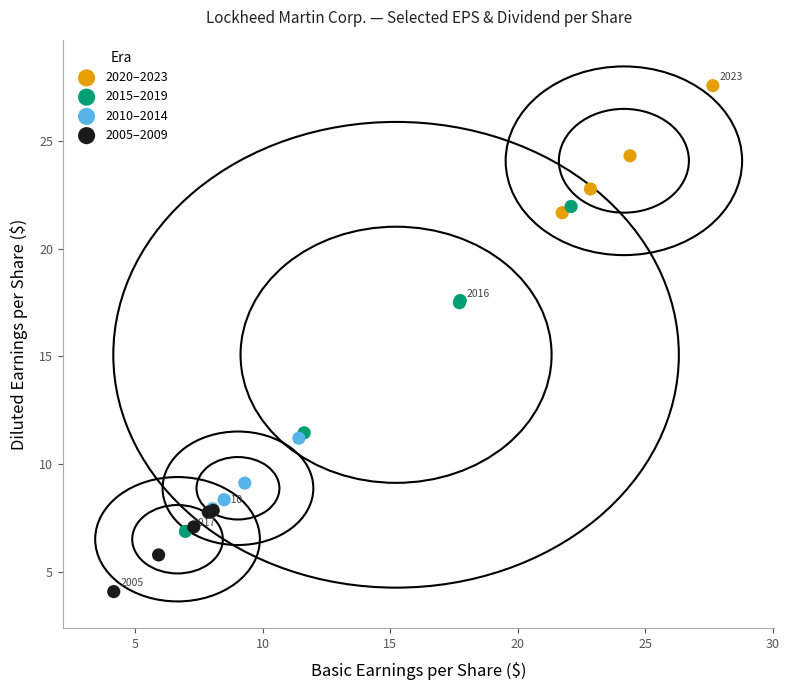

What are all the series names shown in the legend?

2020–2023, 2015–2019, 2010–2014, 2005–2009